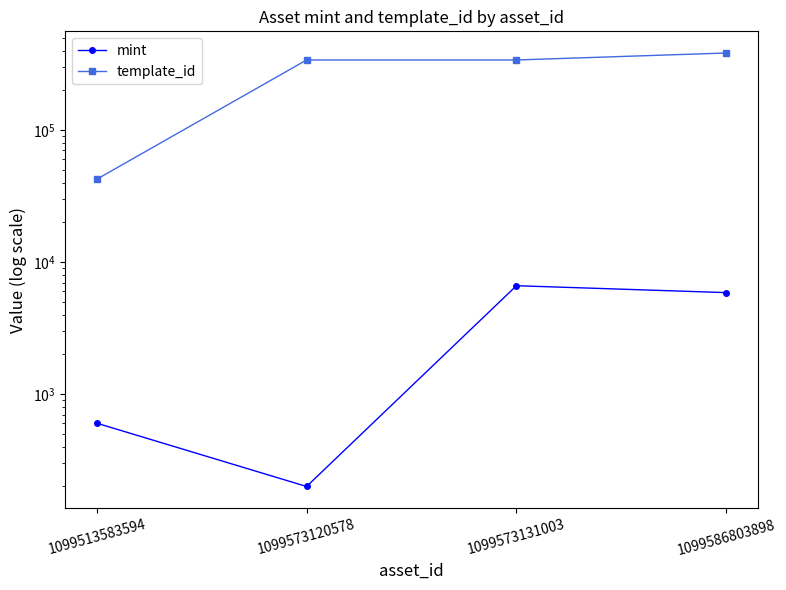

What is the lowest value of the mint series?

200